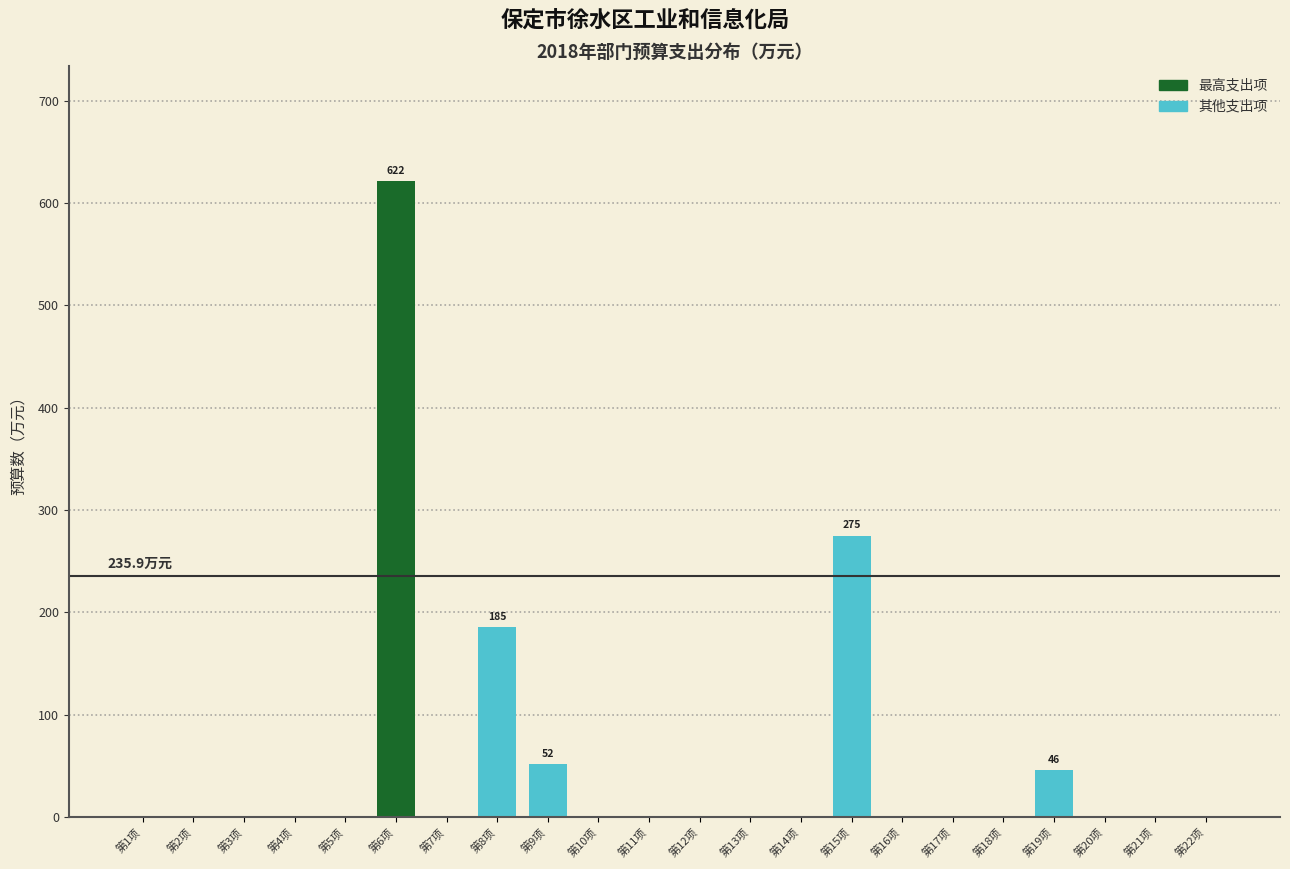

Reading left to right, extract all data points from this chart.

第1项=0.0	第2项=0.0	第3项=0.0	第4项=0.0	第5项=0.0	第6项=621.6	第7项=0.0	第8项=185.4	第9项=52.0	第10项=0.0	第11项=0.0	第12项=0.0	第13项=0.0	第14项=0.0	第15项=275.0	第16项=0.0	第17项=0.0	第18项=0.0	第19项=45.6	第20项=0.0	第21项=0.0	第22项=0.0